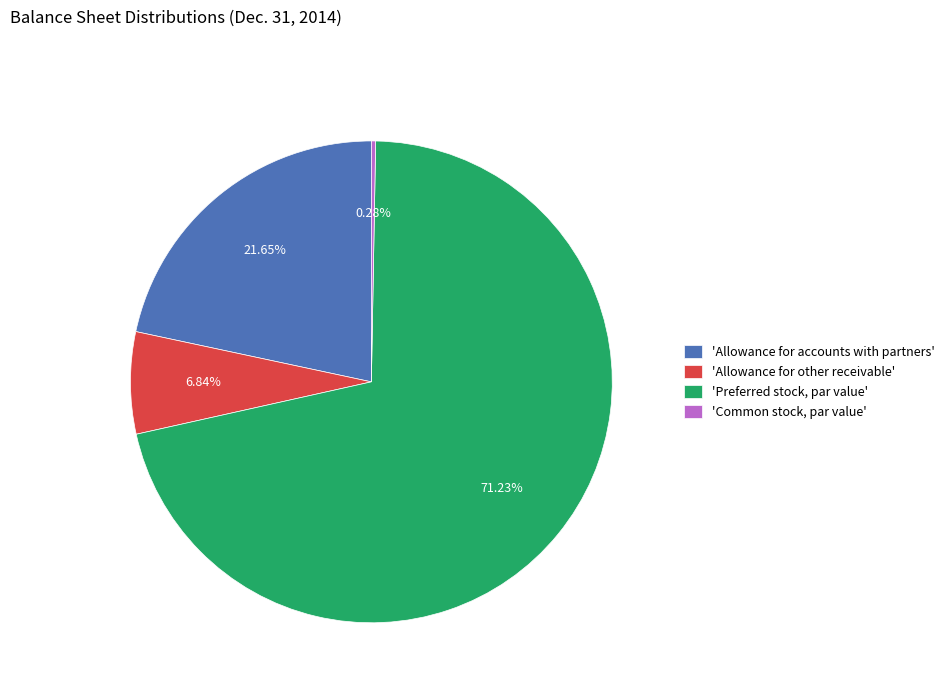

Approximately how many times larger is the value at 'Allowance for accounts with partners' compared to 'Preferred stock, par value'?

0.3